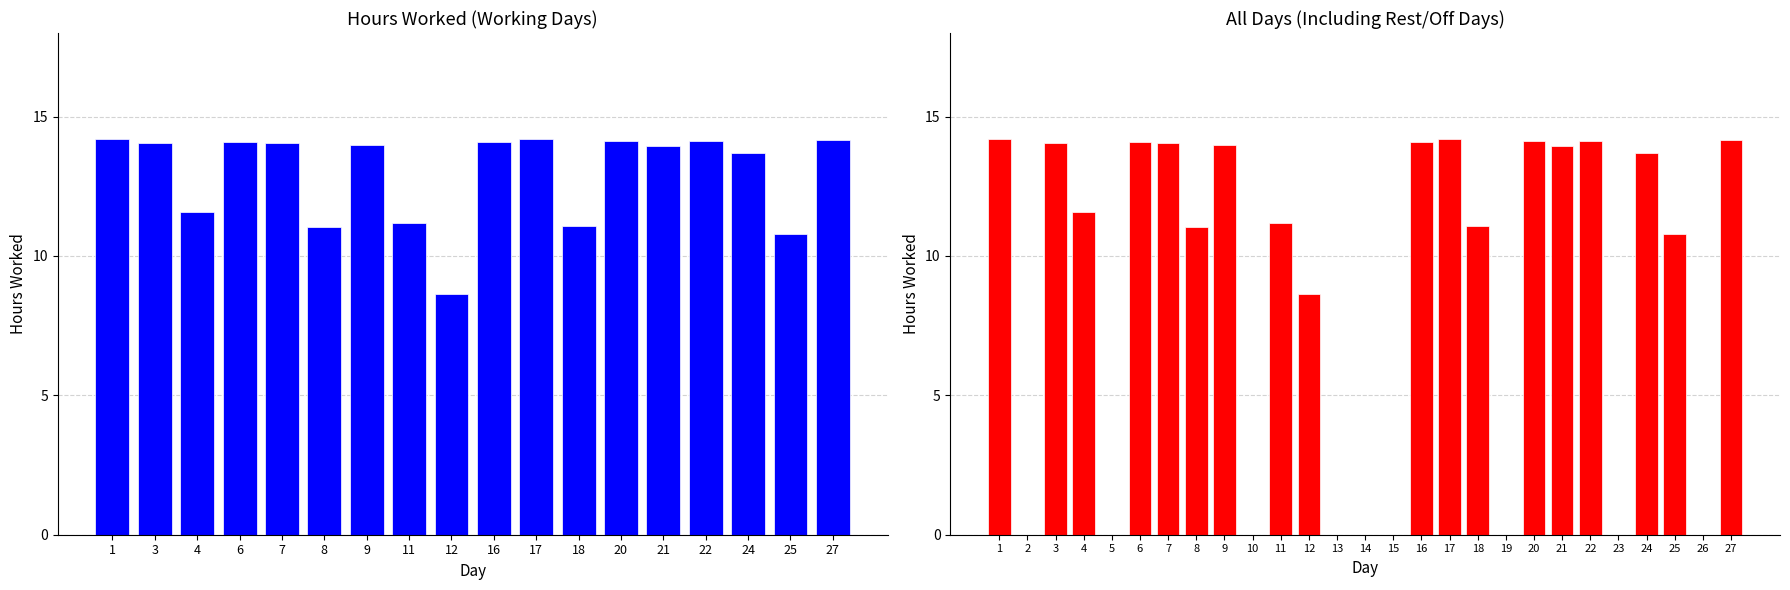

Are the bars horizontal?

No